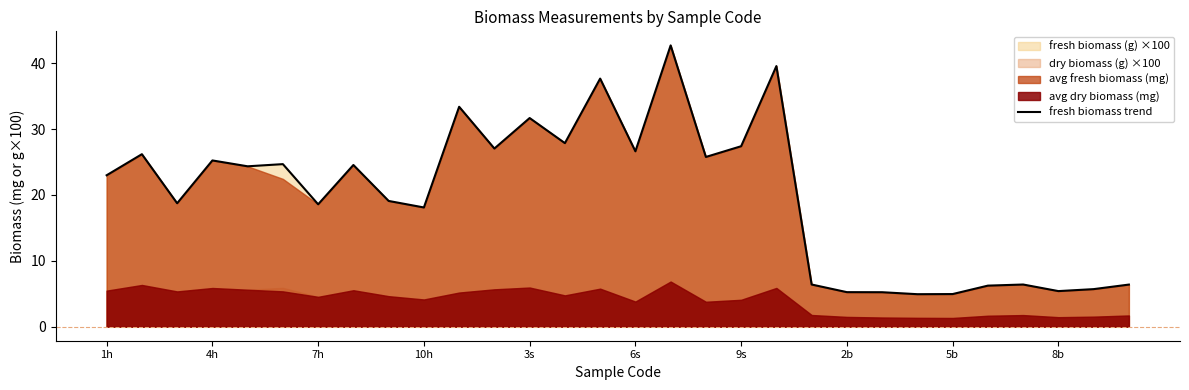

What is the highest value of the fresh biomass trend series?

42.7